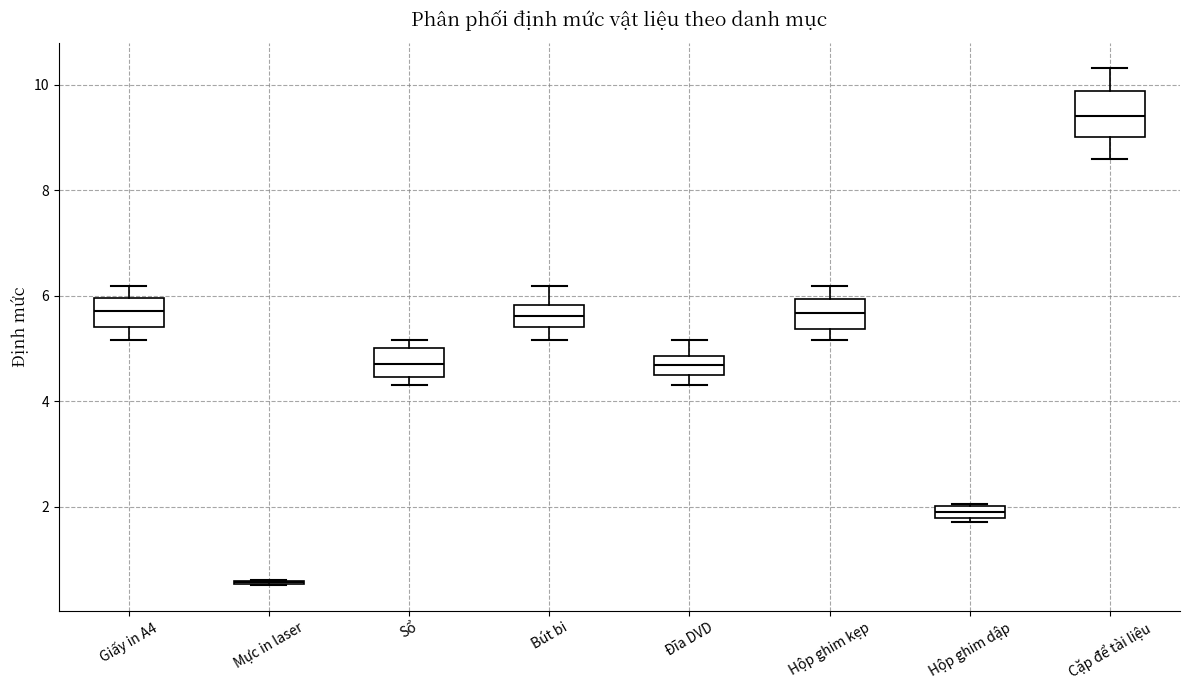

Which box is the tallest, from its lower edge to its upper edge?

Cặp để tài liệu